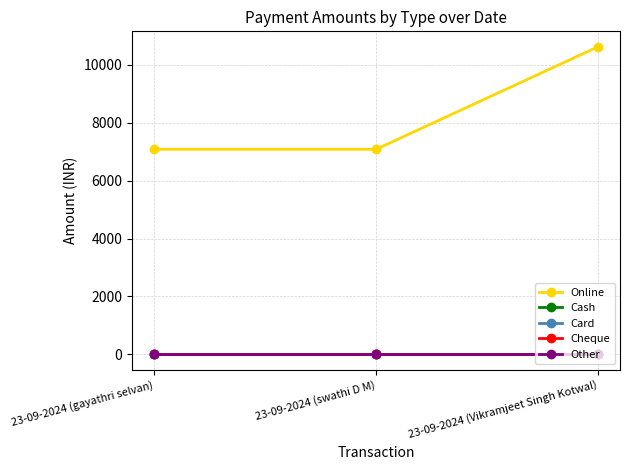

Which category has the highest value in the Cash series?

23-09-2024 (gayathri selvan)